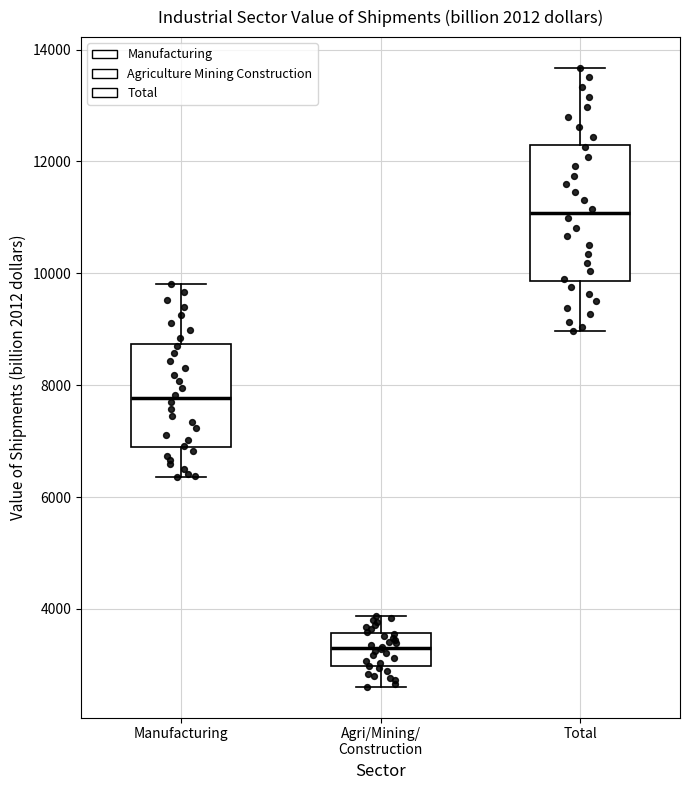

Where does the upper whisker of the box for Agri/Mining/ Construction end on the y-axis? The values are not printed on the chart, so give them approximately, as read against the axis.

3800